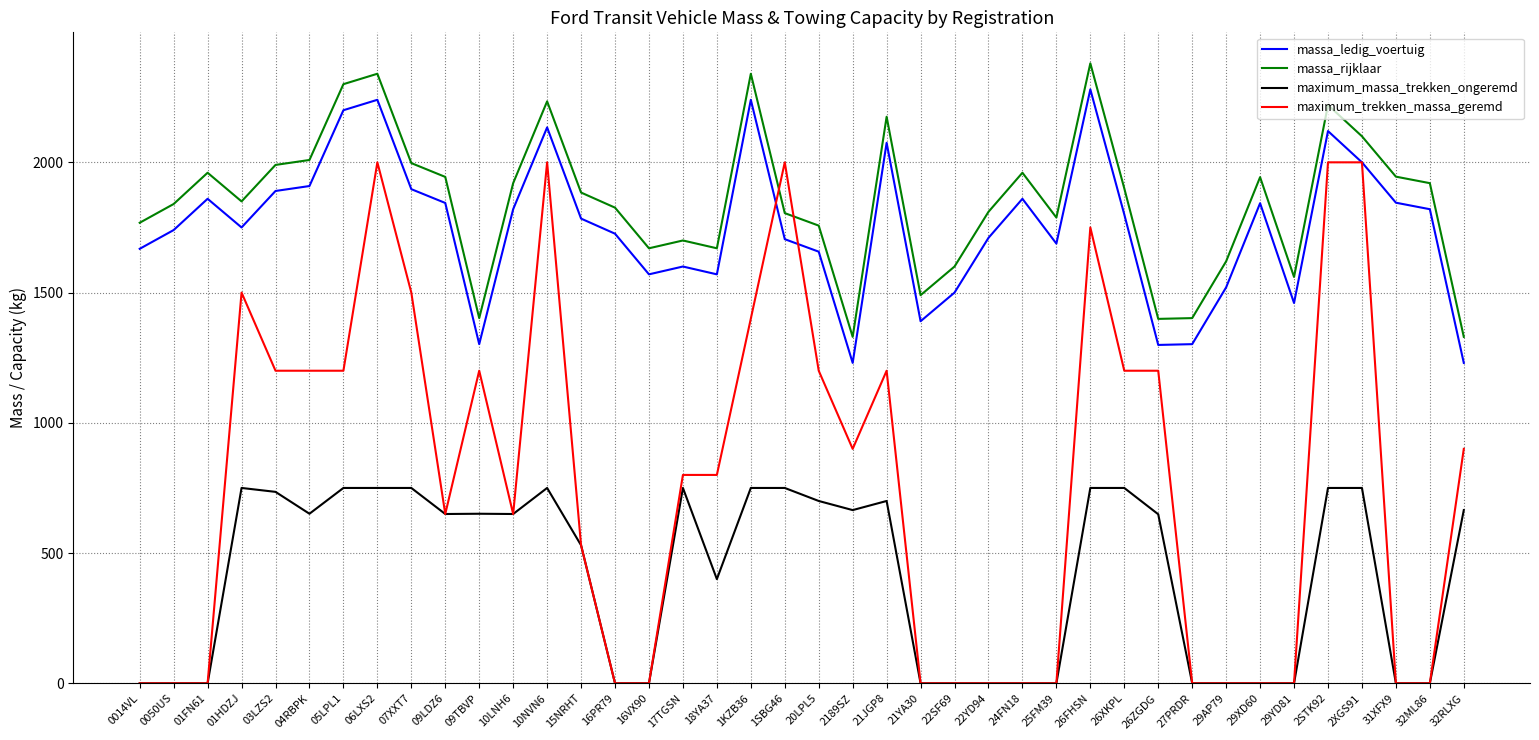

What is the sum of the massa_ledig_voertuig values at 15NRHT and 2STK92?

3904